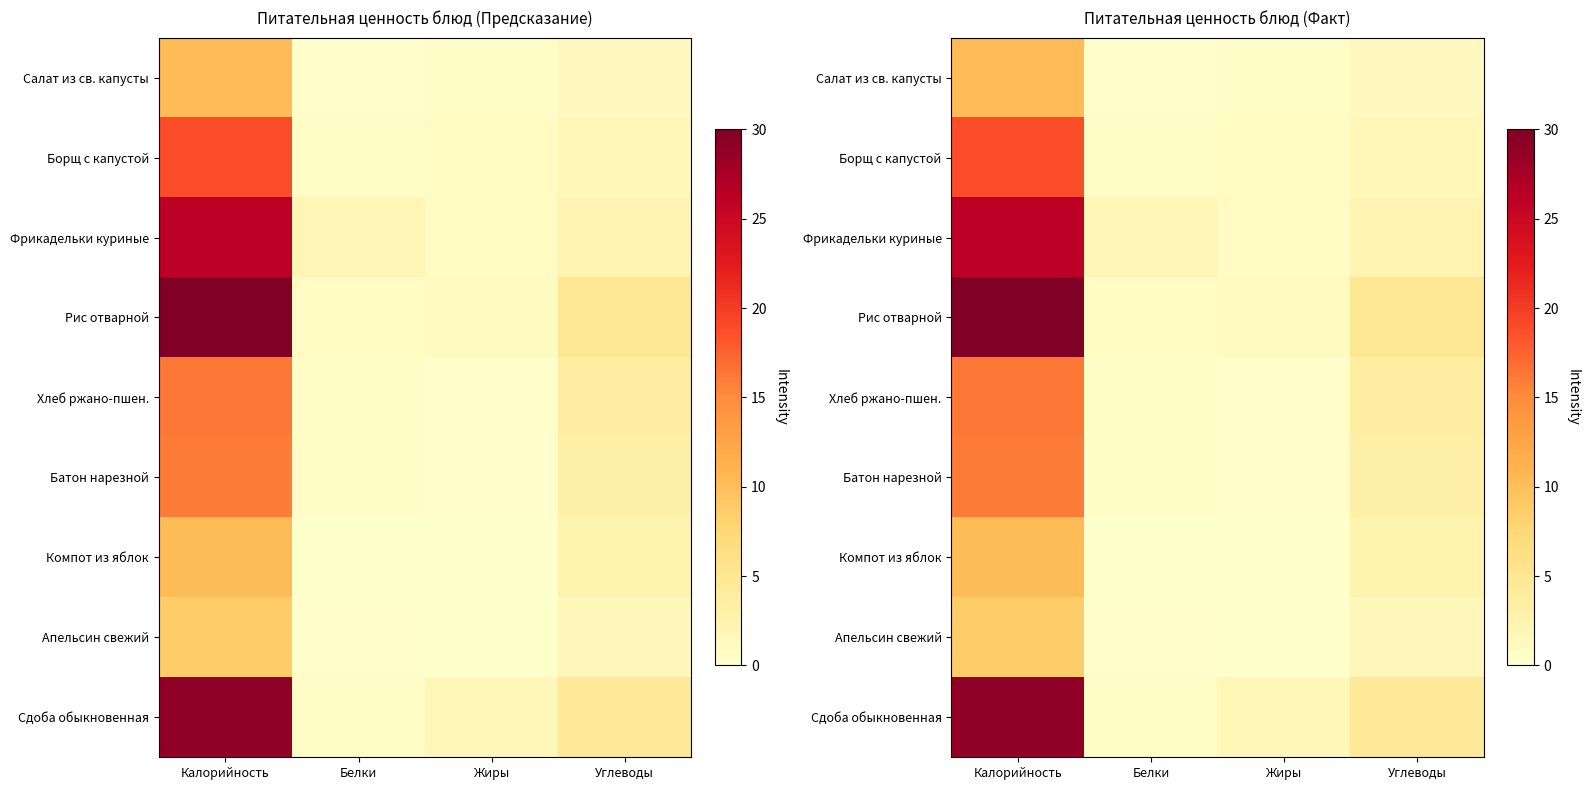

Is it true that Фрикадельки куриные equals 3.4 at Белки?

False